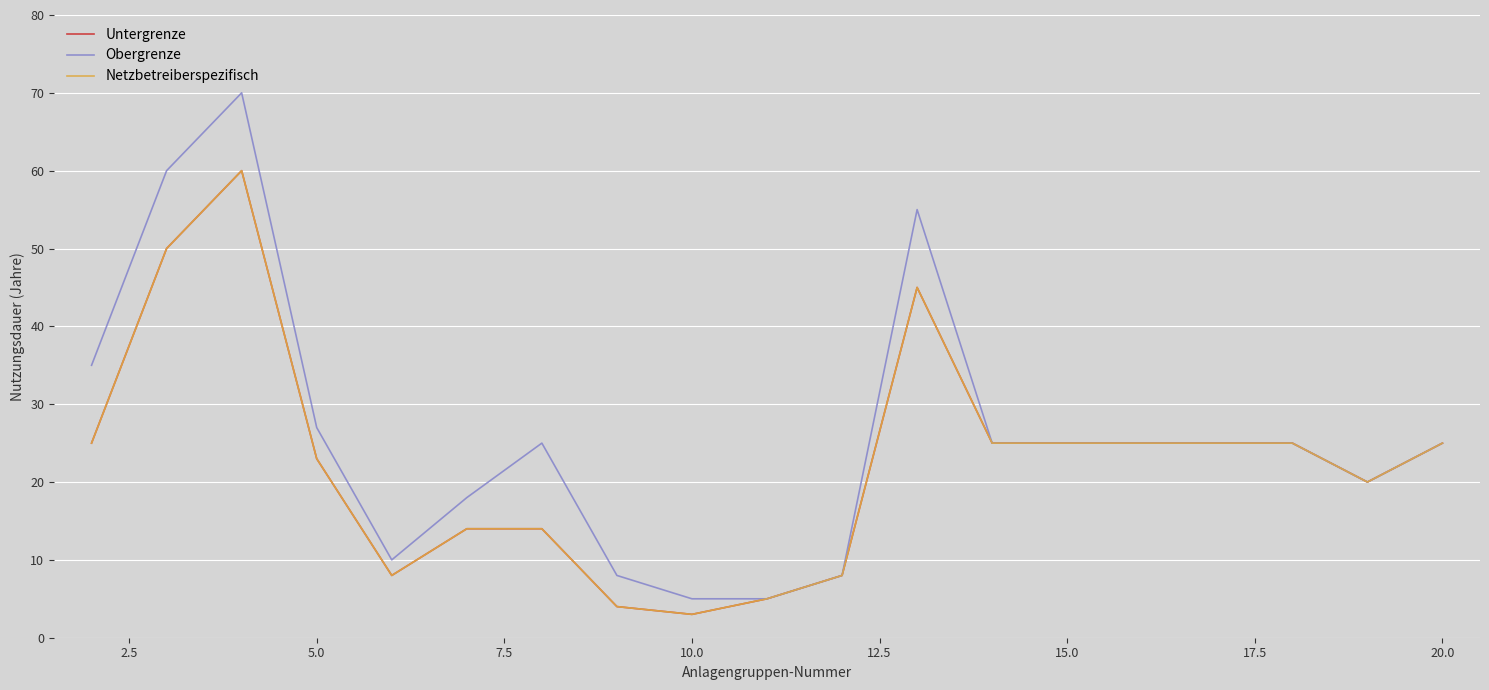

Does the chart have visible grid lines?

Yes